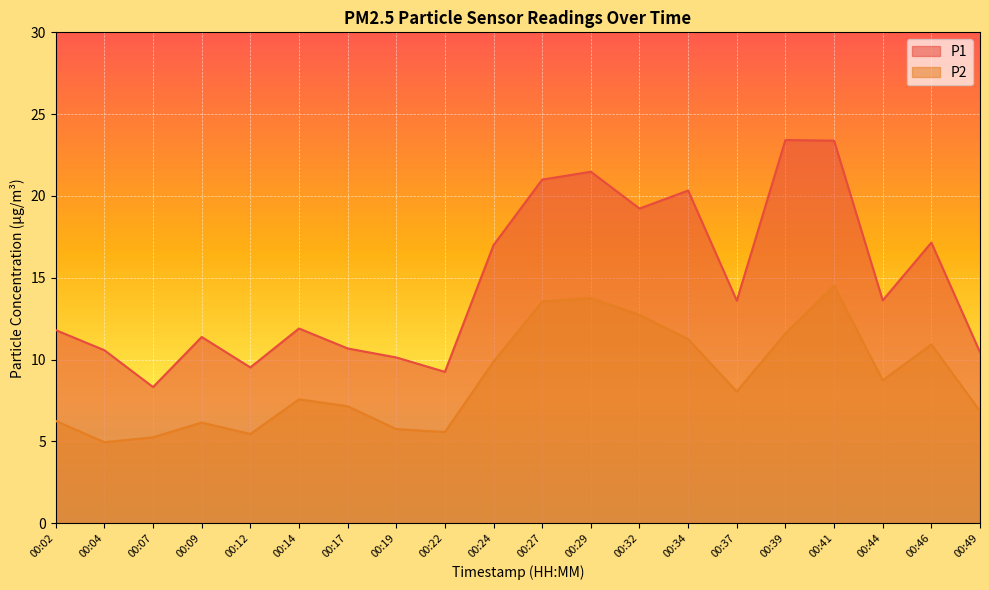

What is the highest value of the P1 series?

23.4